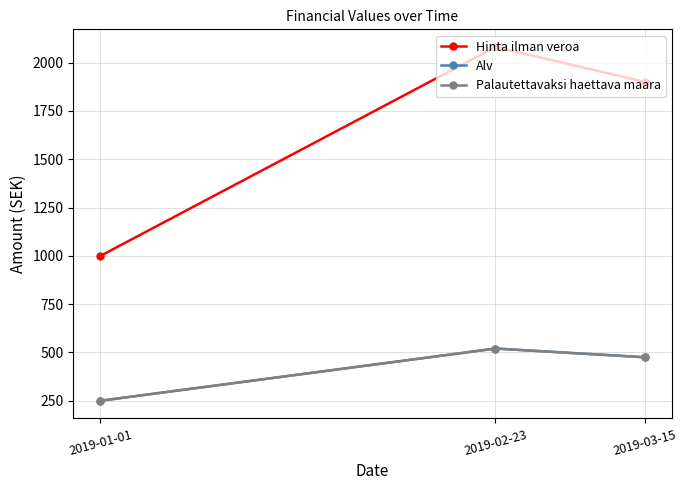

What is the difference between the maximum and second lowest values in the Palautettavaksi haettava maara series?

45.0